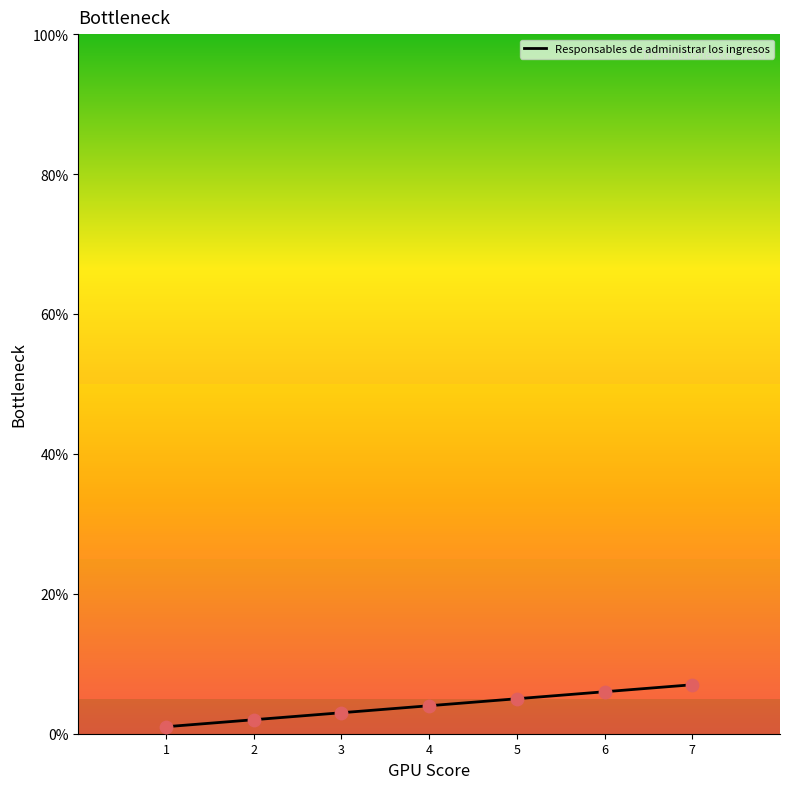

What is the change in value from 6 to 7?

+1